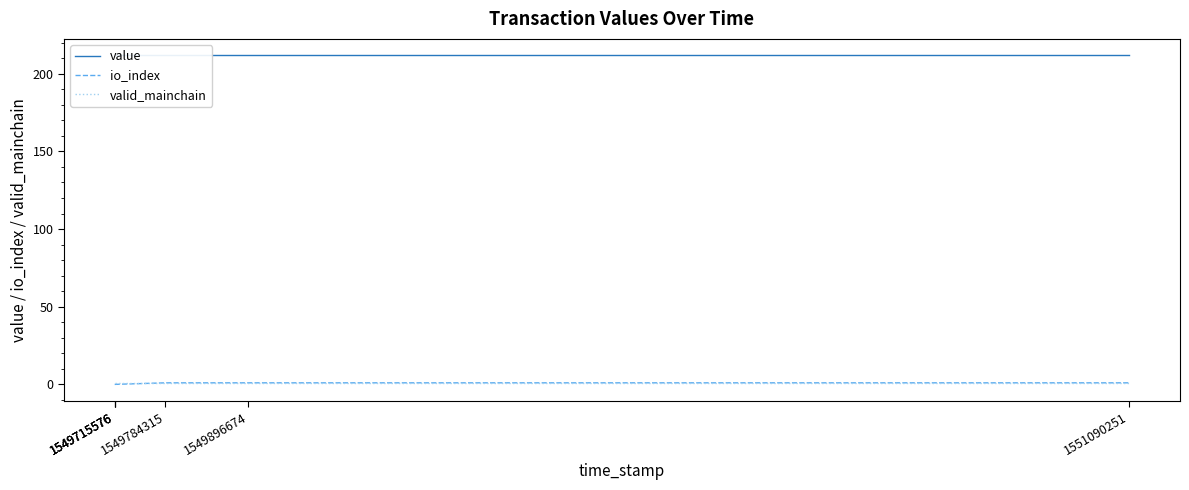

What is the total value across all series at 1549896674?

213.8